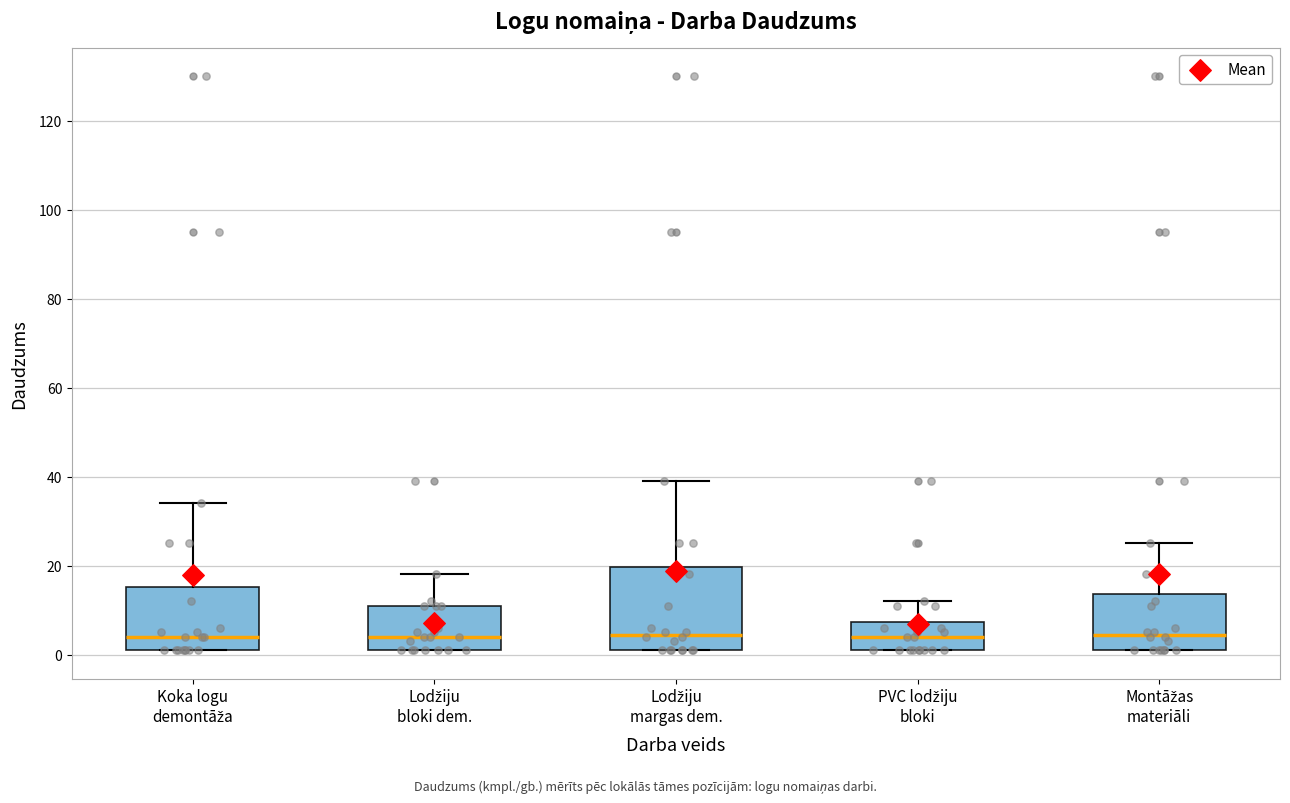

Reading left to right, read every box against the y-axis: the position of its median line, the range the box covers, and the ends of its whiskers. The values are not printed on the chart, so give them approximately, as read against the axis.

Koka logu demontāža: median 4, box 2 to 16, whiskers 2 to 34
Lodžiju bloki dem.: median 4, box 2 to 12, whiskers 2 to 18
Lodžiju margas dem.: median 4, box 2 to 20, whiskers 2 to 40
PVC lodžiju bloki: median 4, box 2 to 8, whiskers 2 to 12
Montāžas materiāli: median 4, box 2 to 14, whiskers 2 to 26